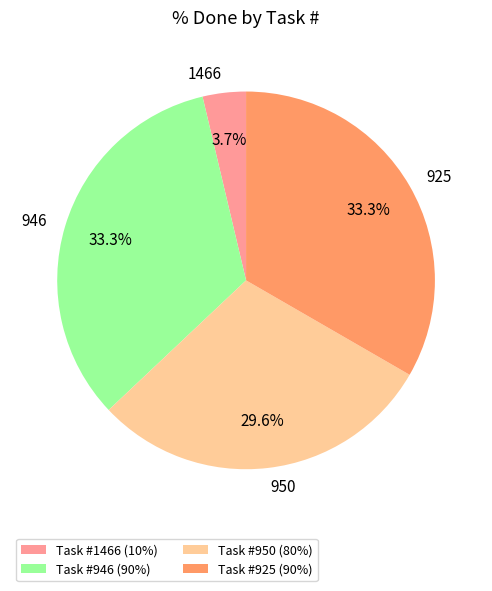

Is there any slice that represents more than half of the pie?

No